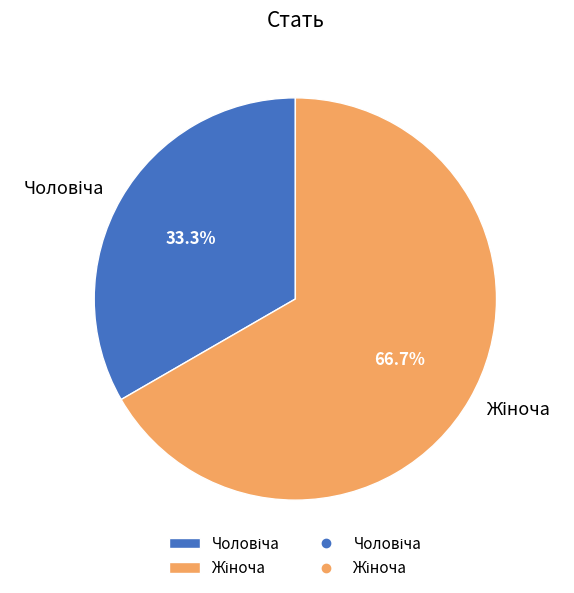

Is there any slice that represents more than half of the pie?

Yes